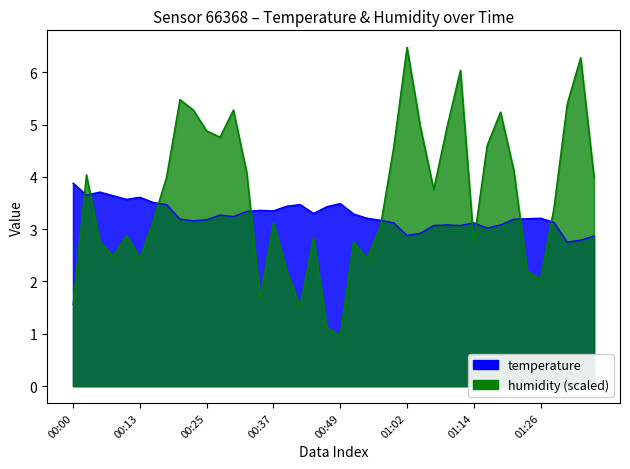

What position from the left is 00:05?

3